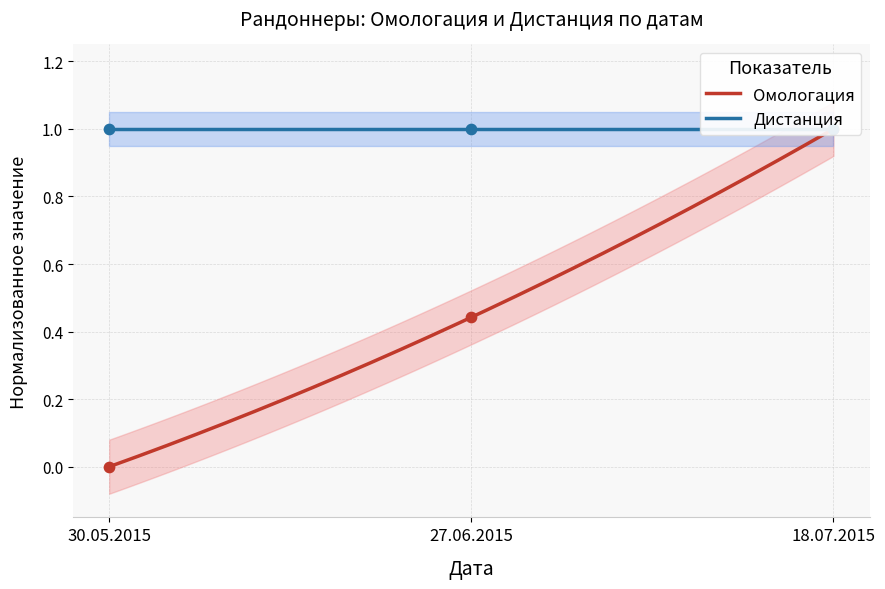

Which has a higher value, 30.05.2015 or 18.07.2015?

18.07.2015